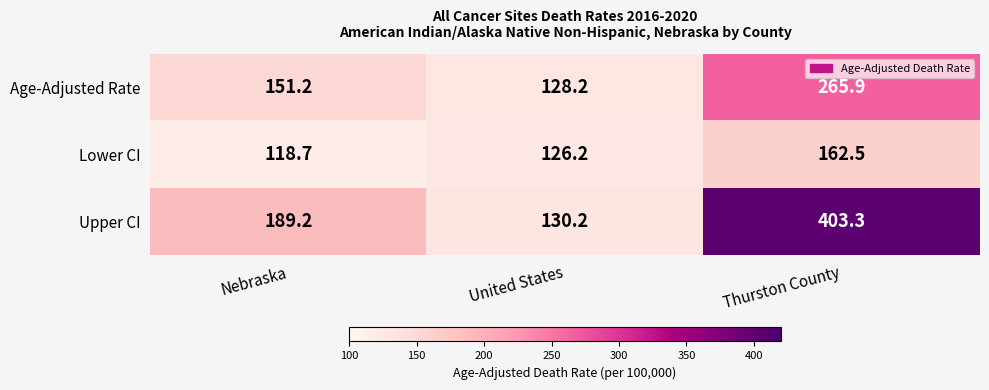

What is the minimum value shown in the chart?

118.7